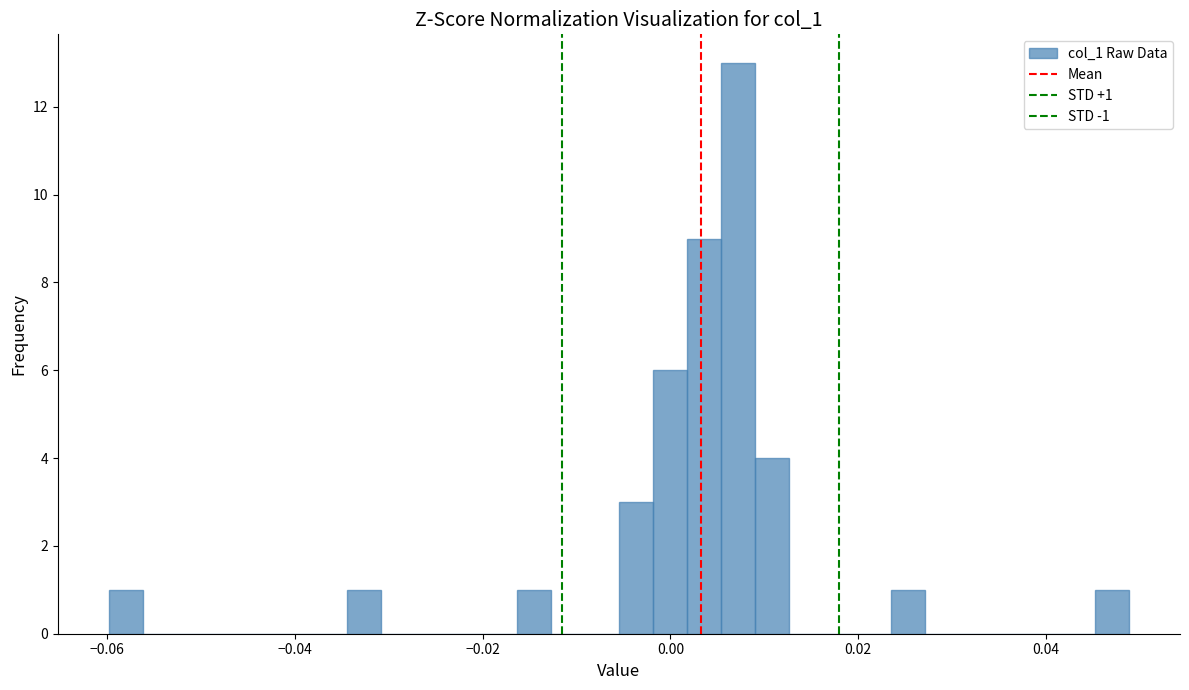

Read against the x-axis, roughly where is the centre of the tallest bar?

0.008